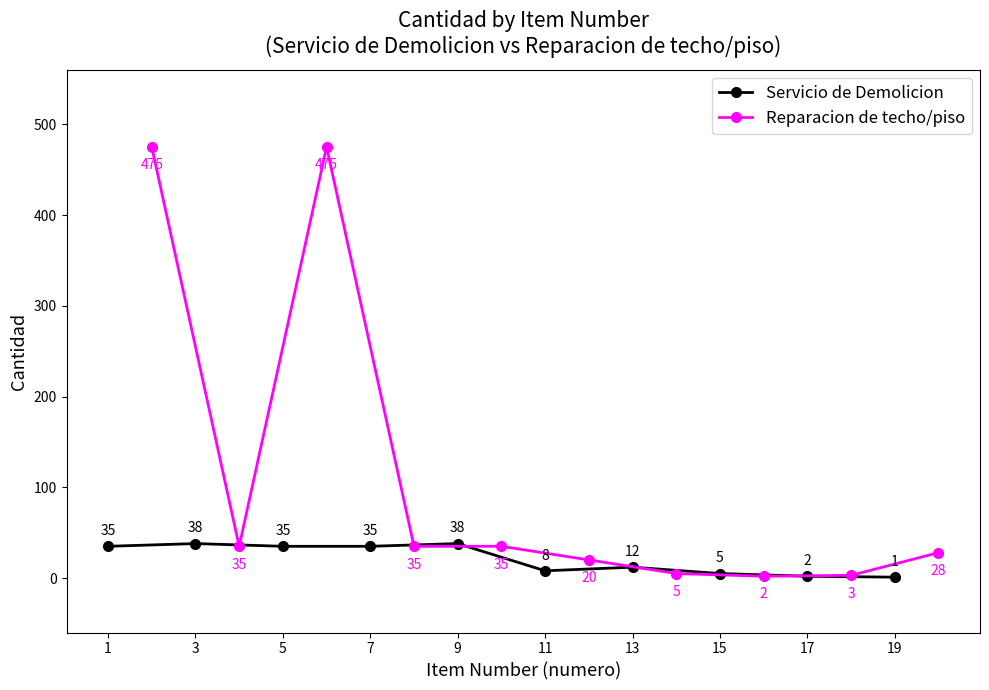

How many values in the Servicio de Demolicion series are below 35?

5